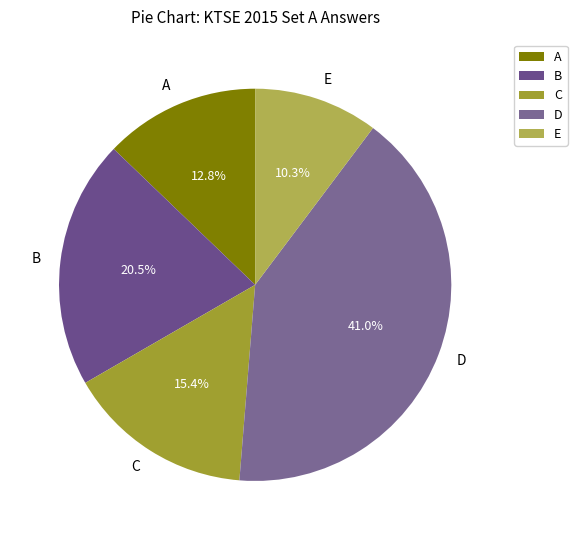

Is there a majority slice in this chart?

No